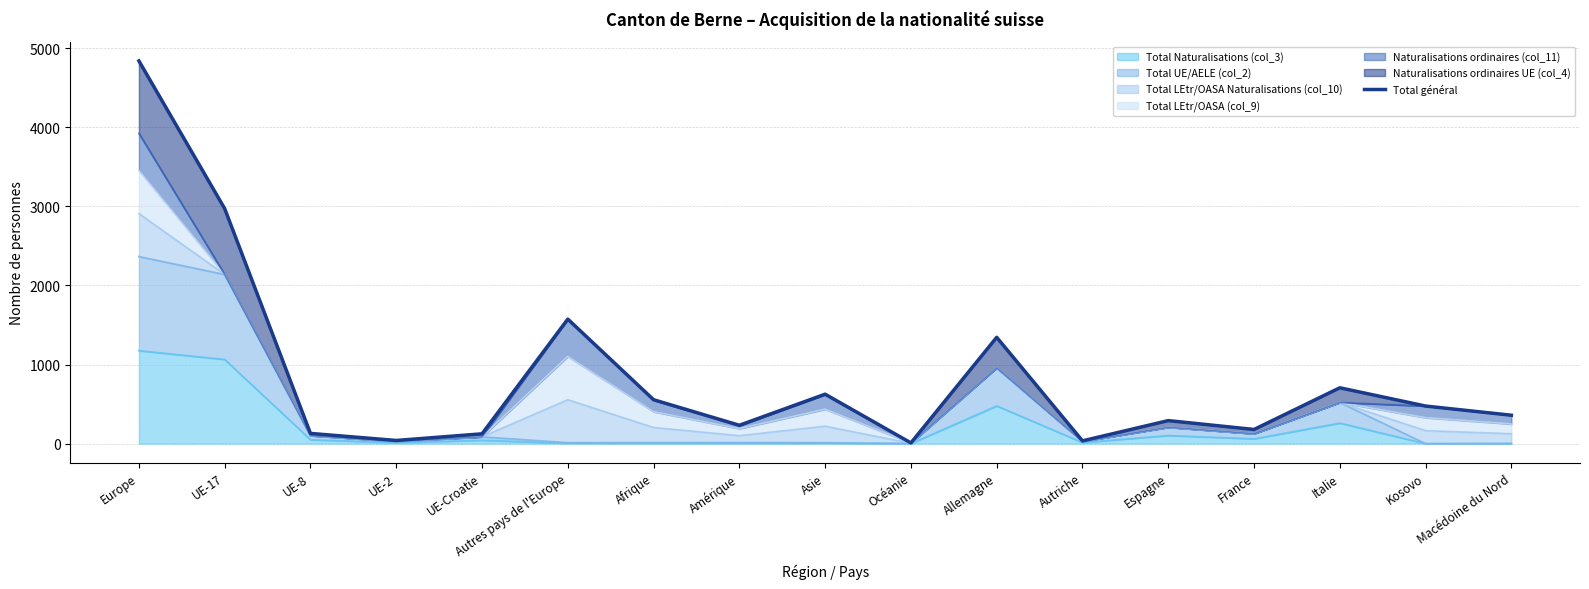

What is the sum of all values?

14486